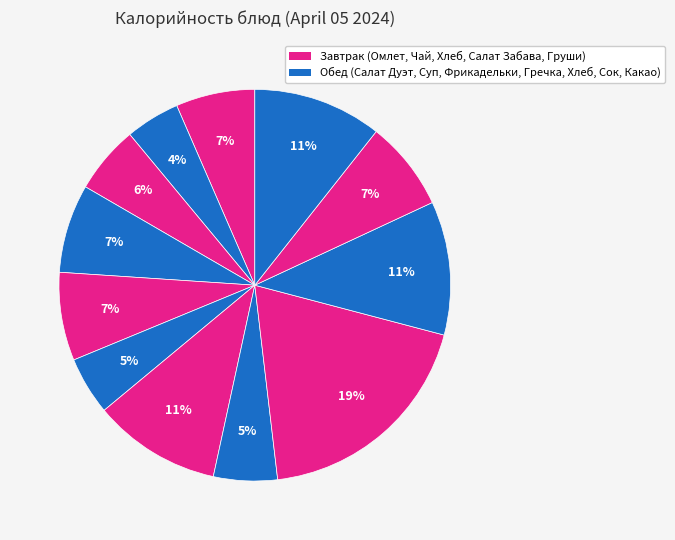

How many slices are in this pie chart?

12